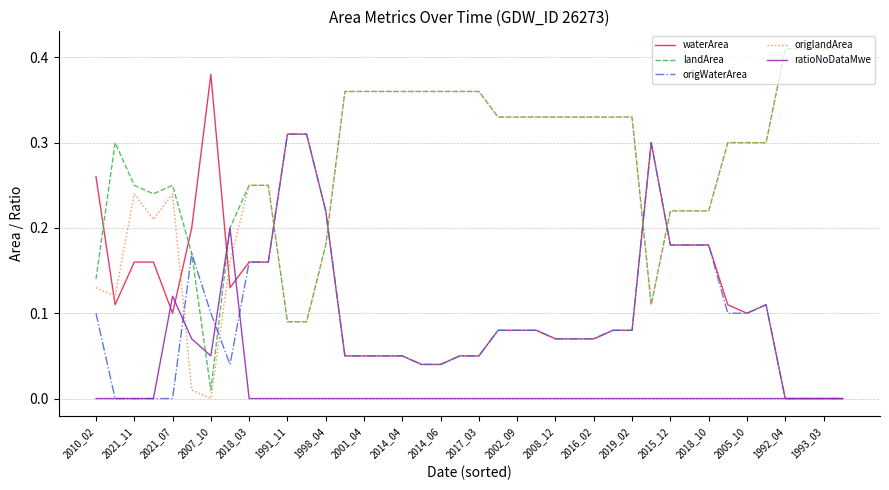

Which series ends up on top after the final intersection of waterArea and origlandArea?

origlandArea